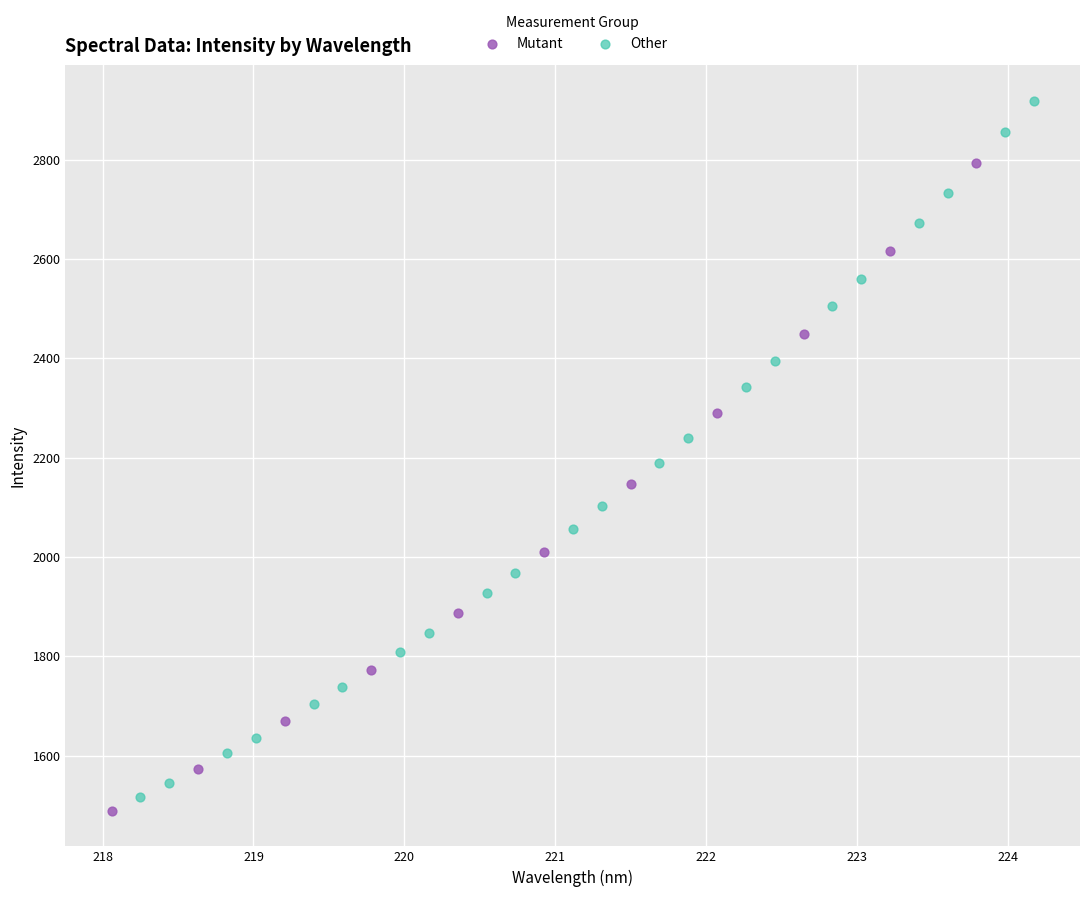

Which series has the widest spread of Y values?

Other